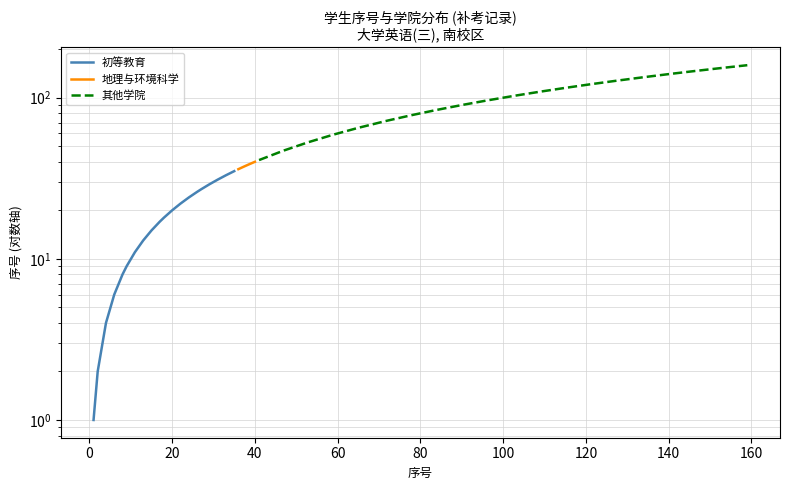

Does the chart display data point markers on the line(s)?

No